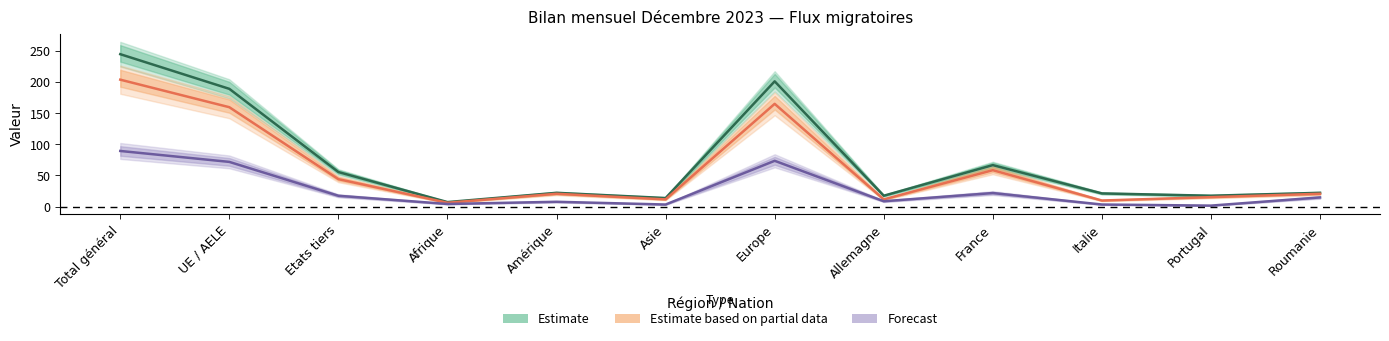

Is the value of Total départs at Italie greater than the value of Augmentations at UE / AELE?

No